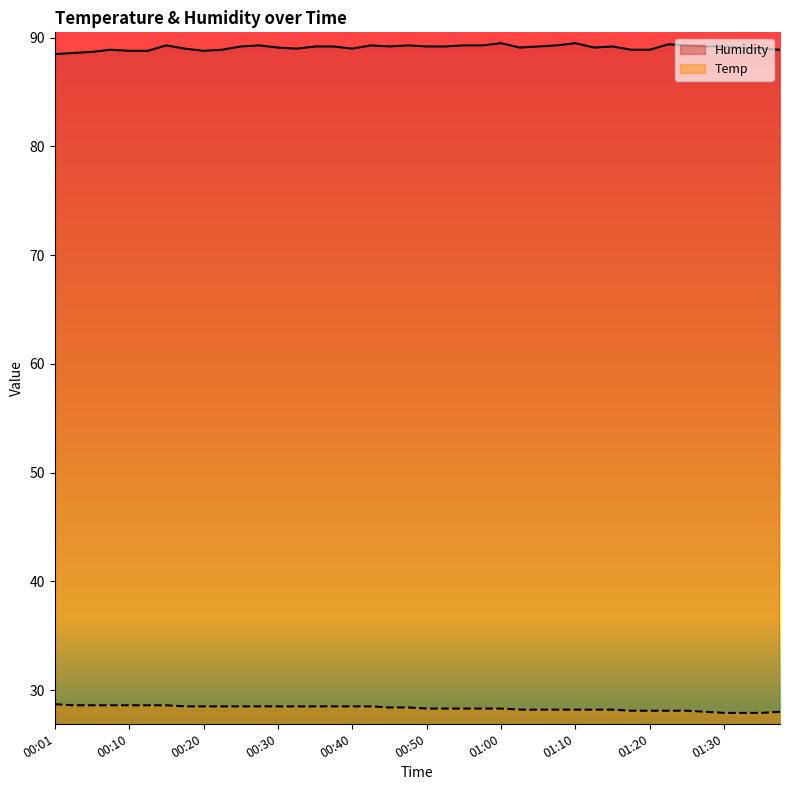

At which category is the sum across all series the highest?

00:15